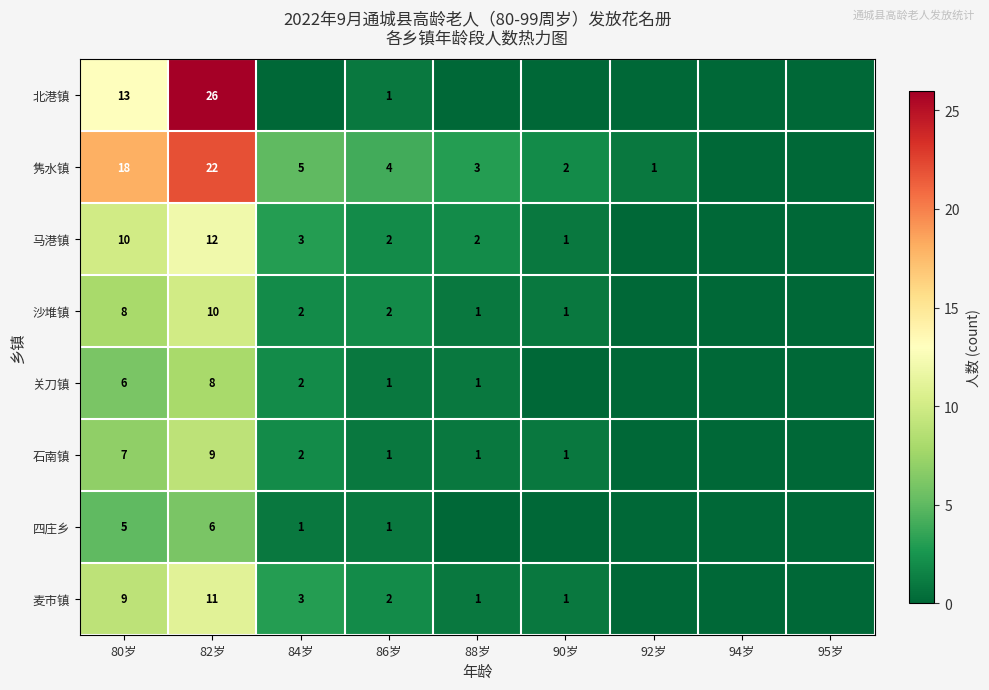

Which label corresponds to the largest value in the chart?

82岁